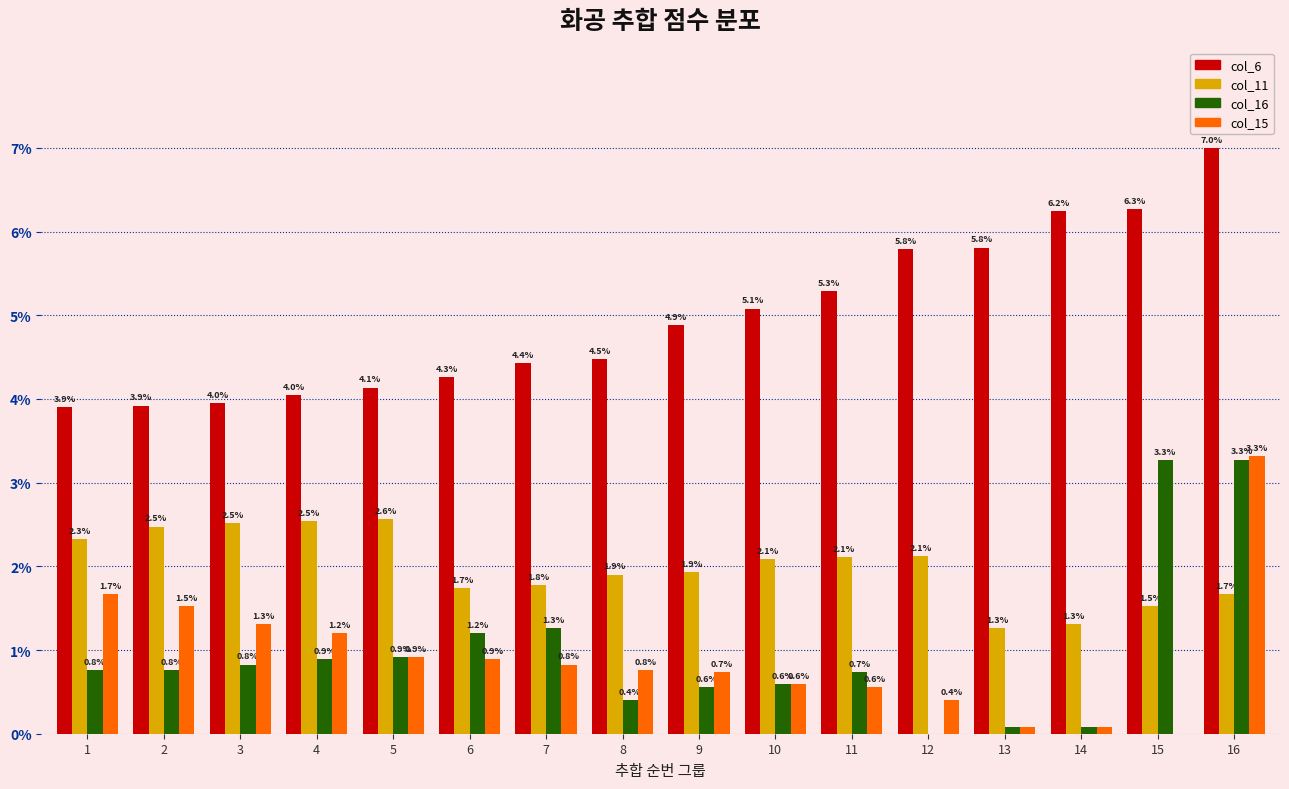

Is the value of col_11 at 10 greater than the value of col_6 at 16?

No